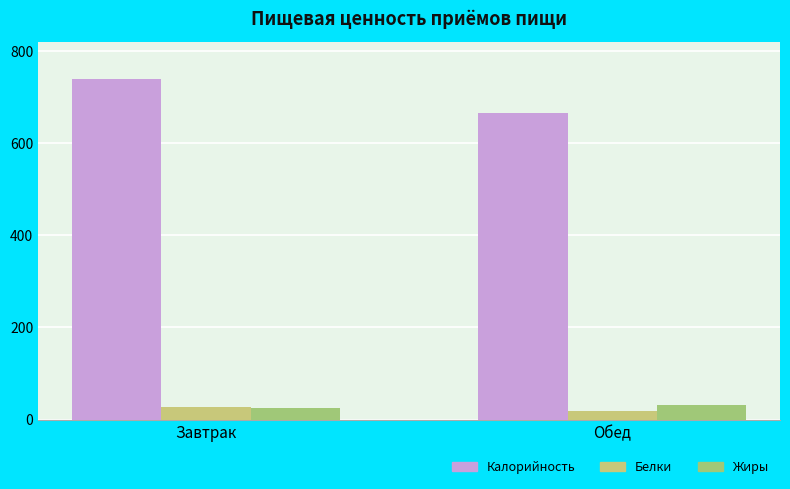

Reading left to right, extract all data points from this chart.

Калорийность: Завтрак=739.4	Обед=664.0
Белки: Завтрак=27.6	Обед=18.0
Жиры: Завтрак=24.3	Обед=32.0